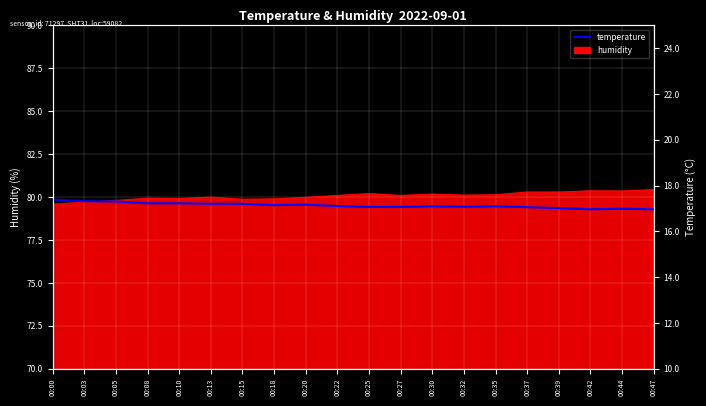

How many lines are shown in the chart?

1